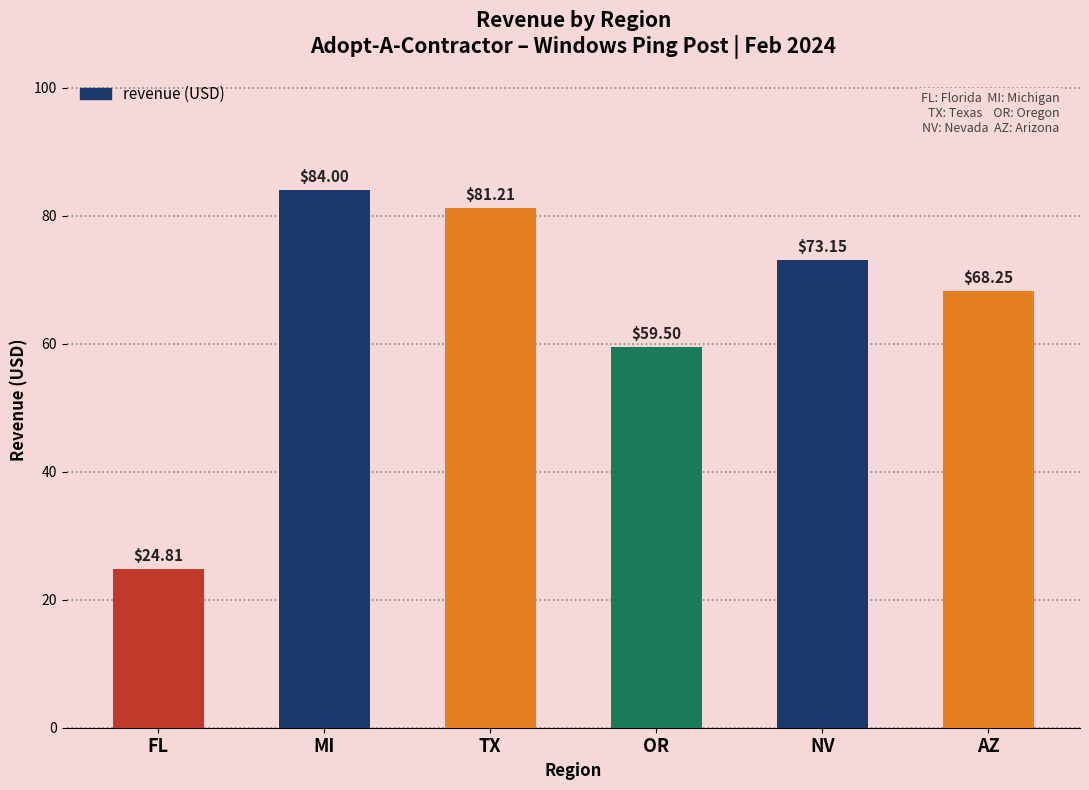

List the labels in order of value, largest first.

MI, TX, NV, AZ, OR, FL